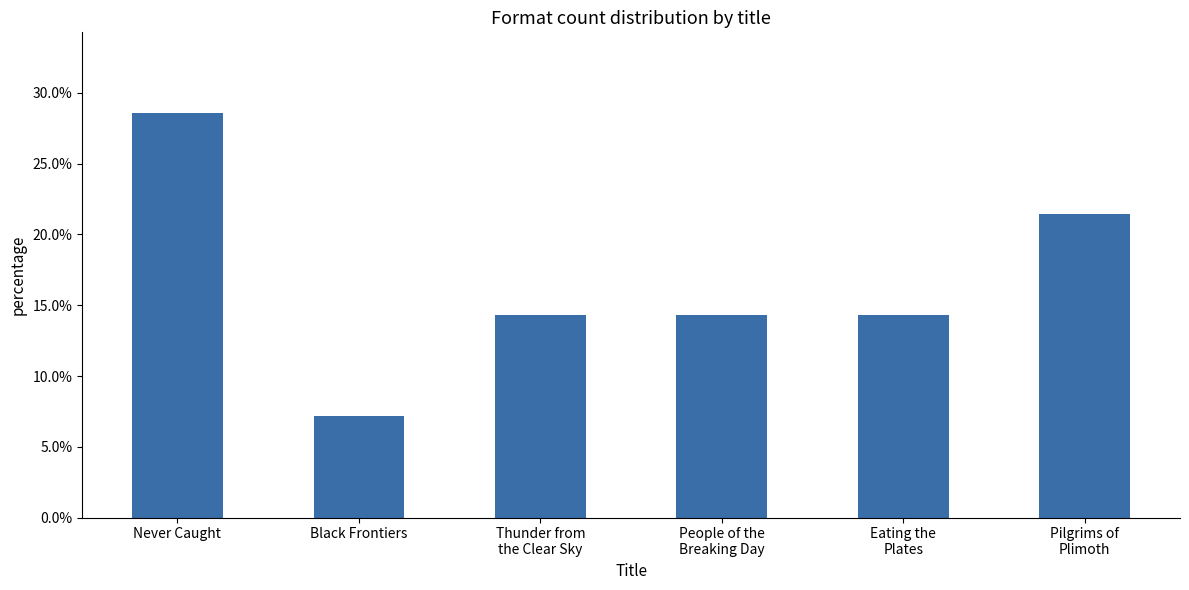

List the labels in order of value, largest first.

Never Caught, Pilgrims of
Plimoth, Thunder from
the Clear Sky, People of the
Breaking Day, Eating the
Plates, Black Frontiers